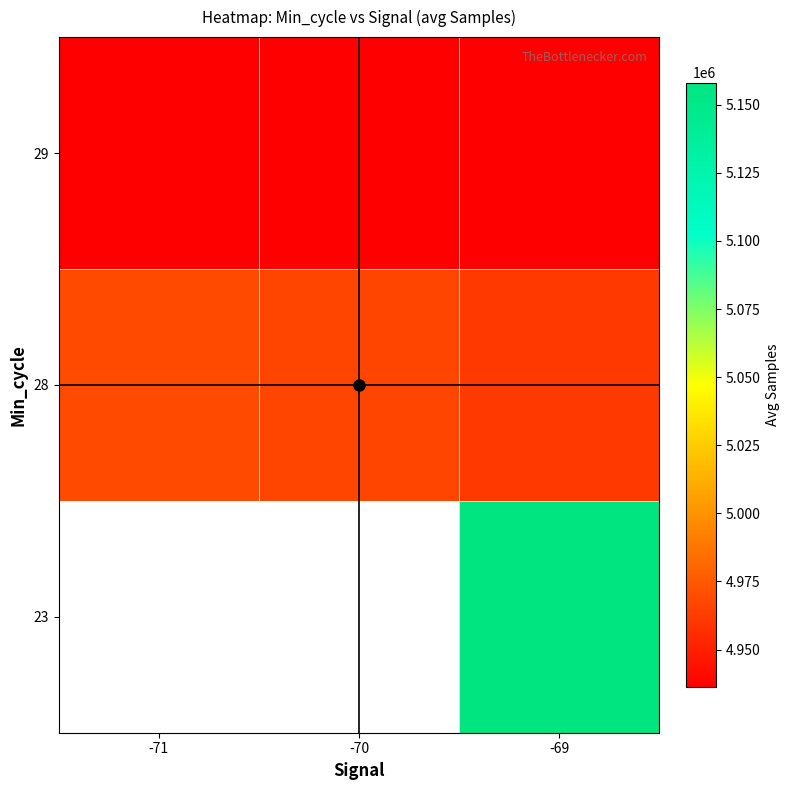

What is the difference between the maximum and minimum values in the 28 series?

7252.2